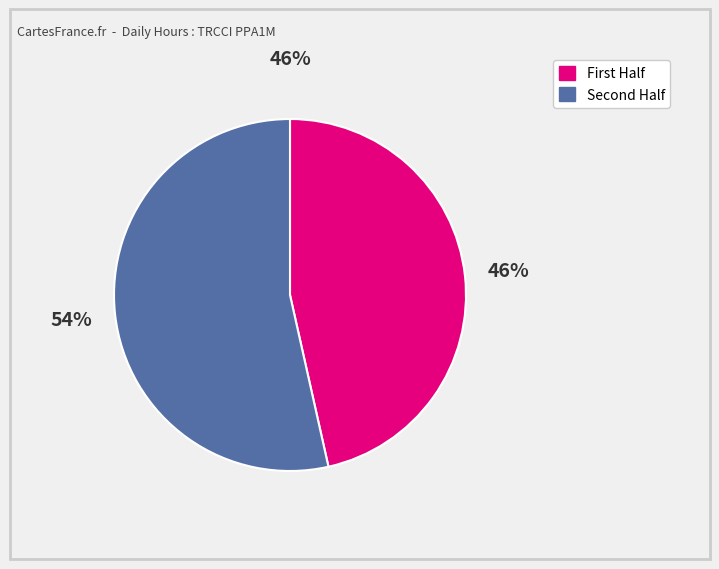

Is there any slice that represents more than half of the pie?

Yes